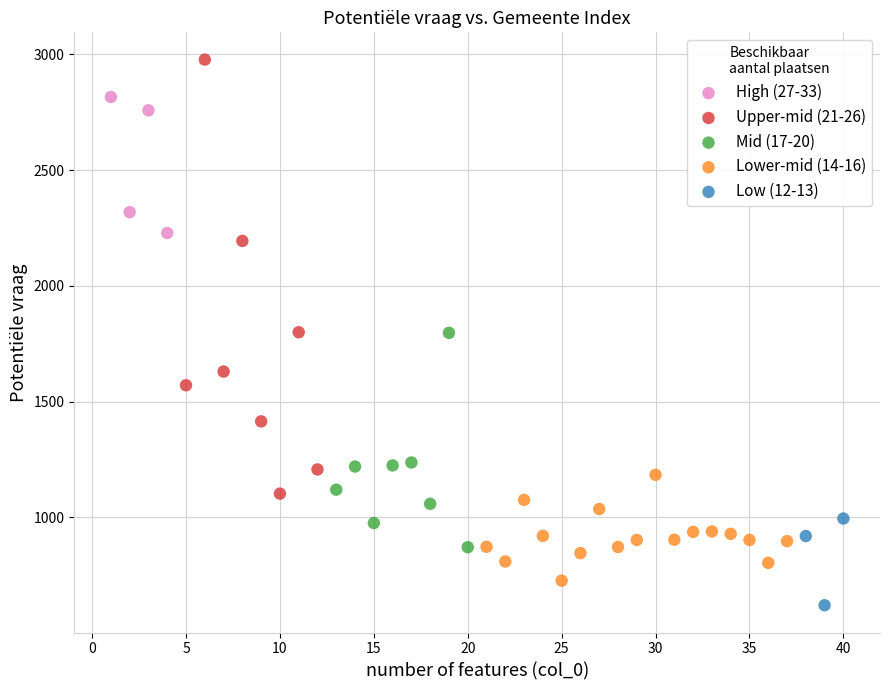

Which series contains the lowest Y value?

Low (12-13)